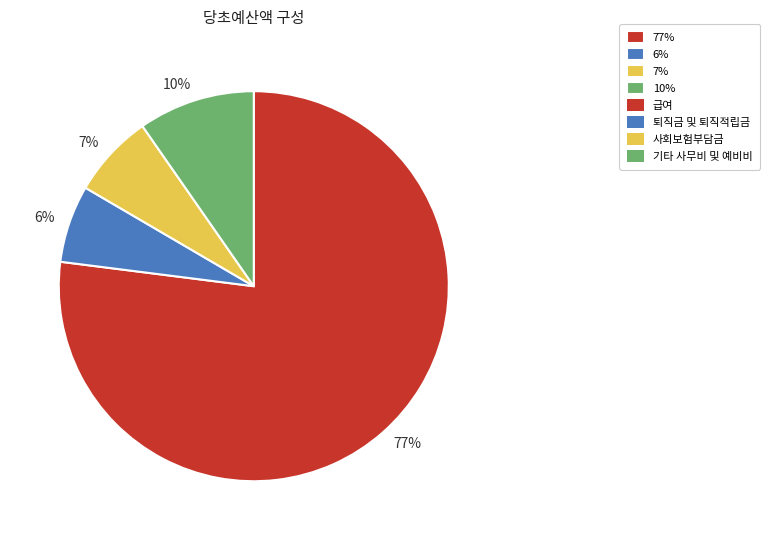

To the nearest percent, what is the average slice percentage?

25%